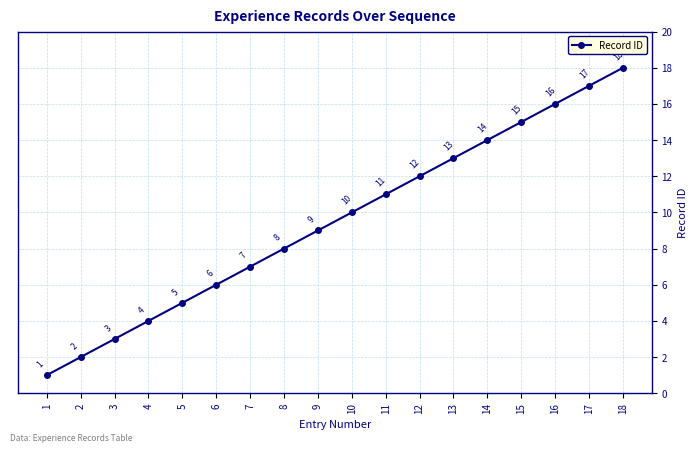

The chart shows a value of 27 at 17. True or false?

False